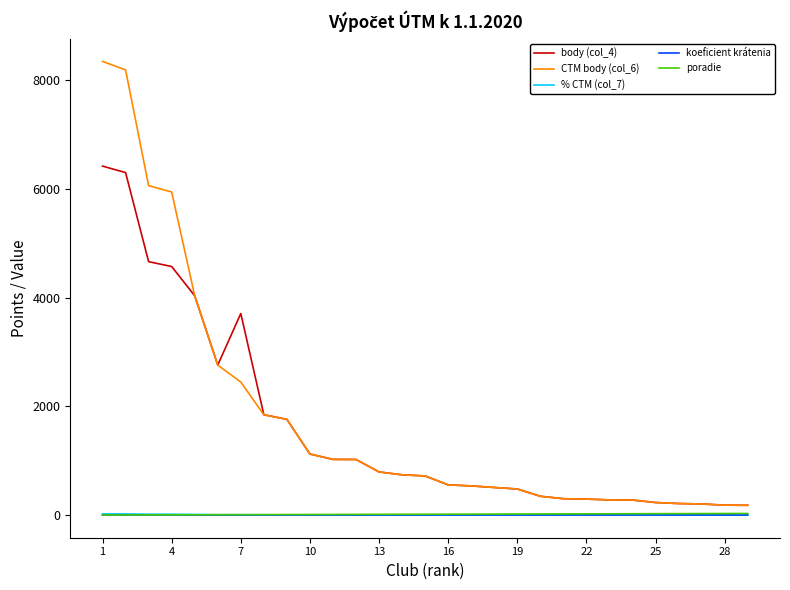

Which series has the largest range (max minus min)?

CTM body (col_6)